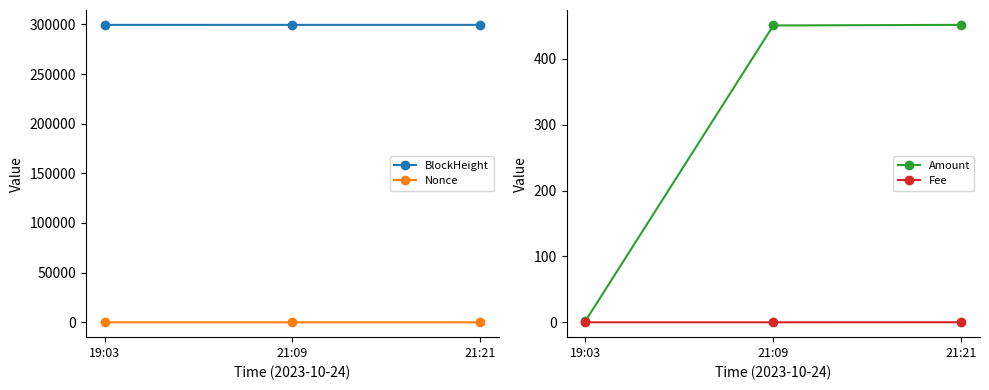

Which series has the largest total across all categories?

BlockHeight